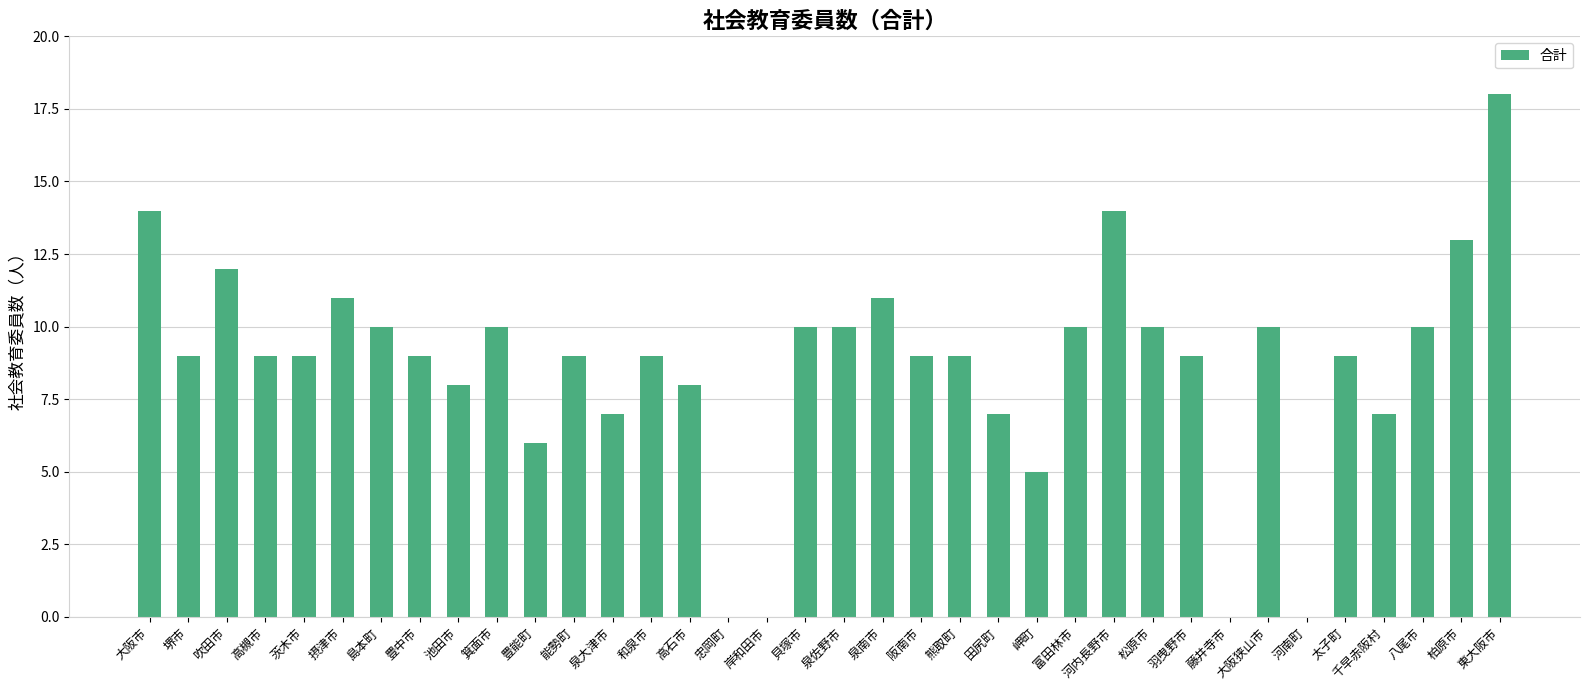

Which label corresponds to the largest value in the chart?

東大阪市